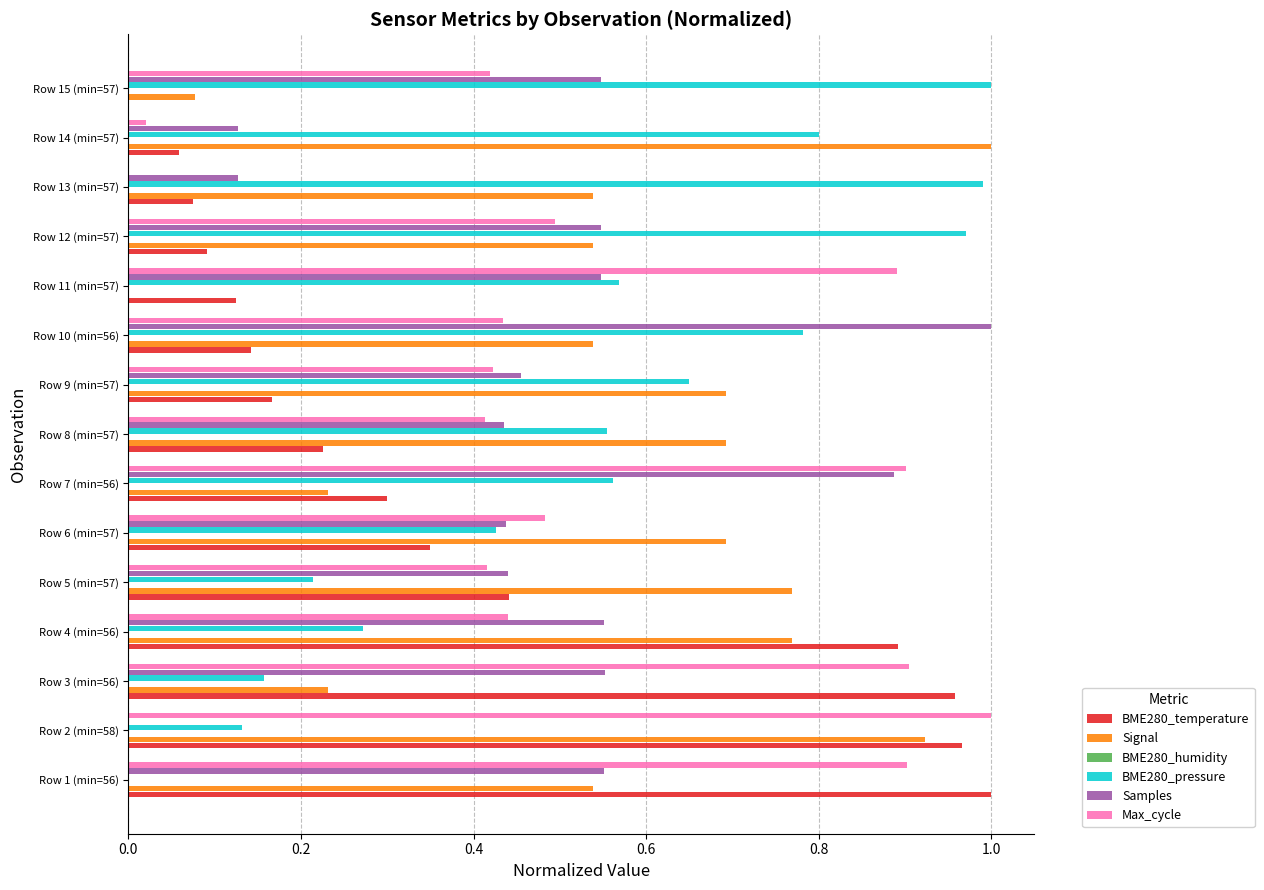

How many series are shown in this chart?

6